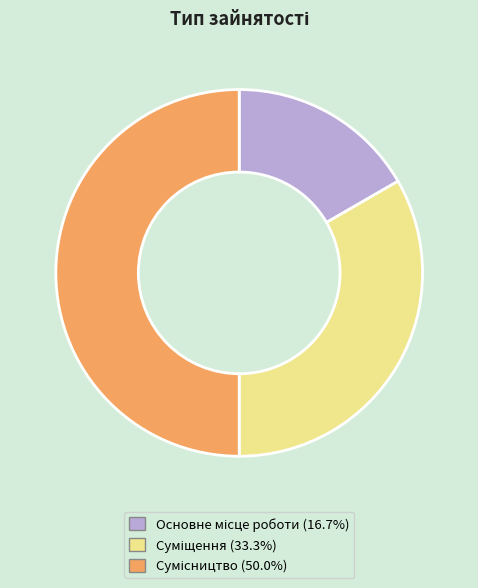

To the nearest percent, what percentage of the pie is Основне місце роботи?

17%